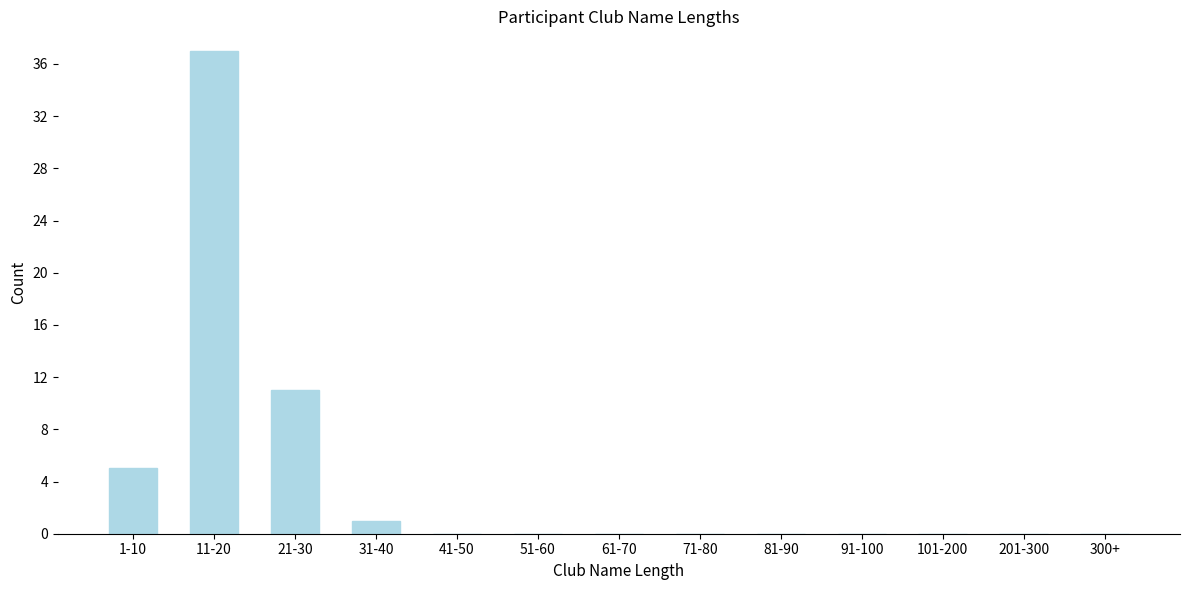

Reading right to left, transcribe all the data shown in this chart.

300+=0	201-300=0	101-200=0	91-100=0	81-90=0	71-80=0	61-70=0	51-60=0	41-50=0	31-40=1	21-30=11	11-20=37	1-10=5